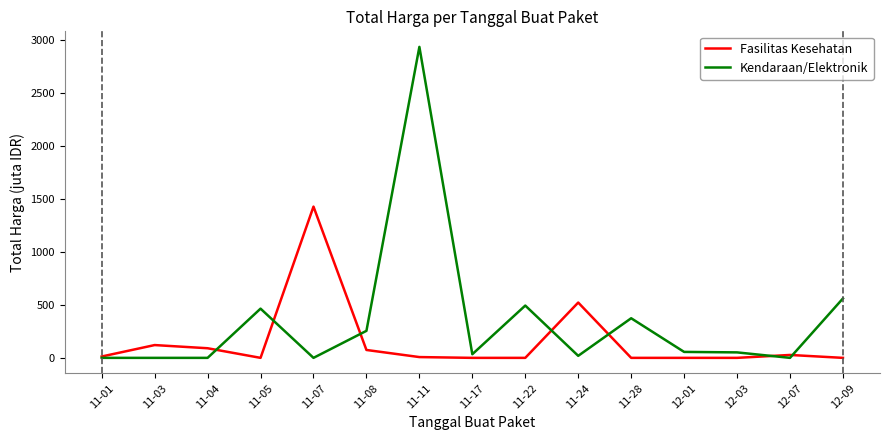

The value of Kendaraan/Elektronik at 11-22 is 828.7. True or false?

False